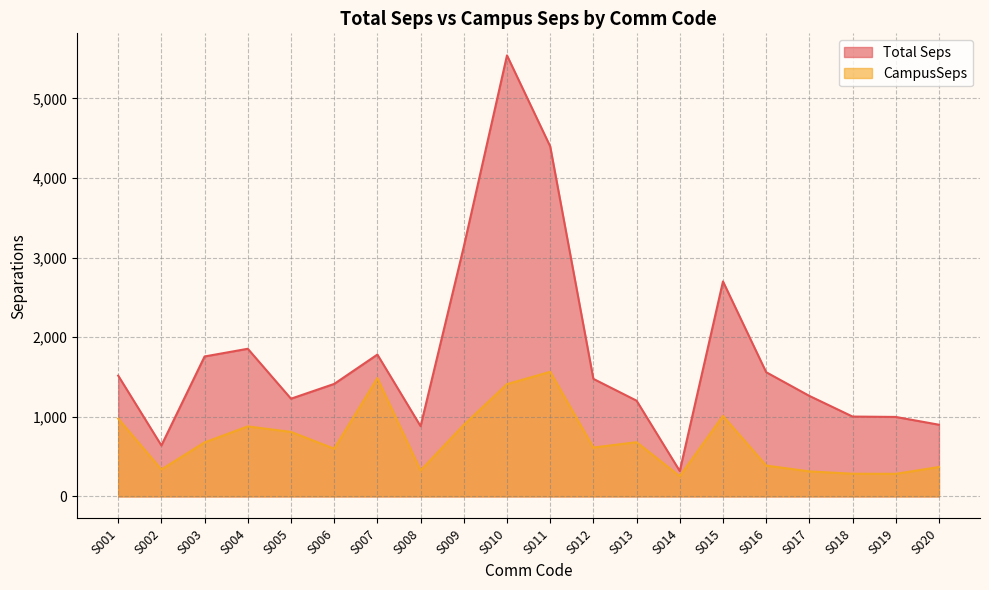

Which series changed the most between S001 and S008?

CampusSeps